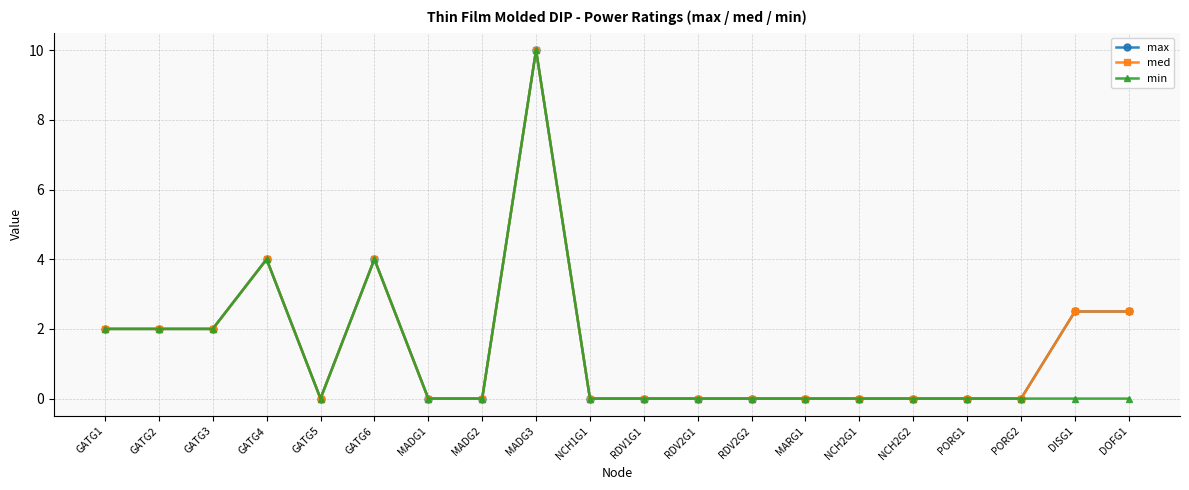

The value of max at MADG1 is 5.1. True or false?

False